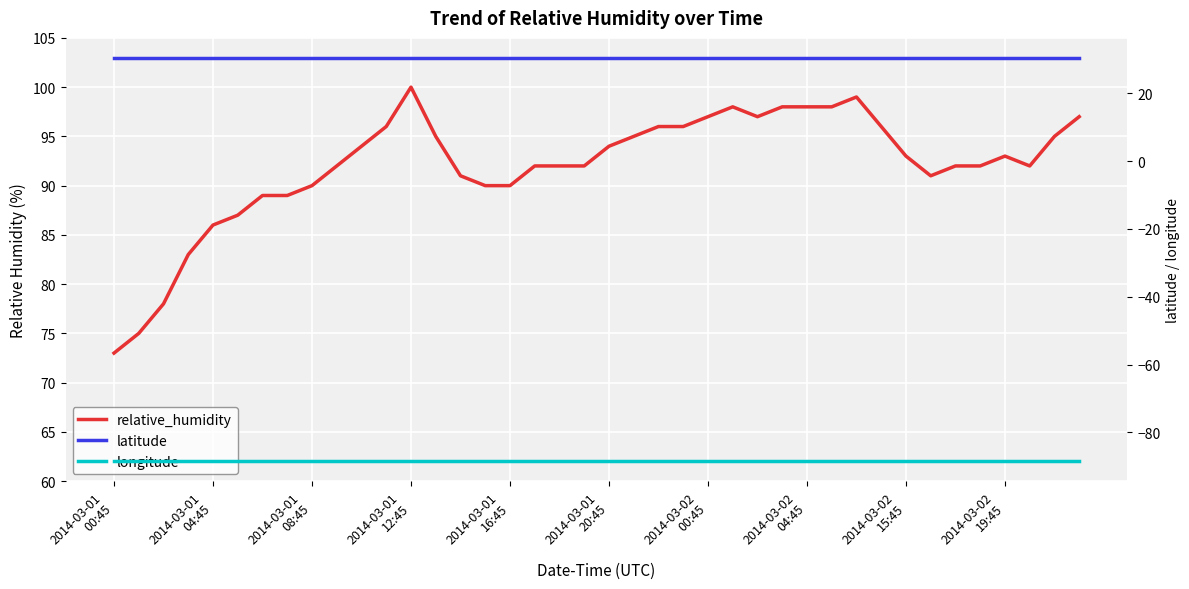

Which category has the lowest value in the latitude series?

2014-03-01
00:45